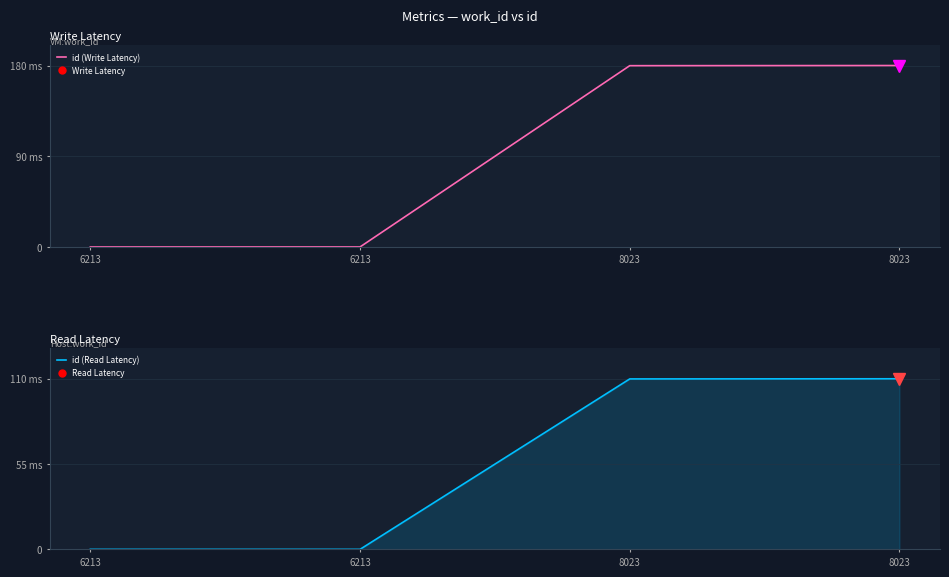

Which has a higher value, 8023 or 8023?

8023